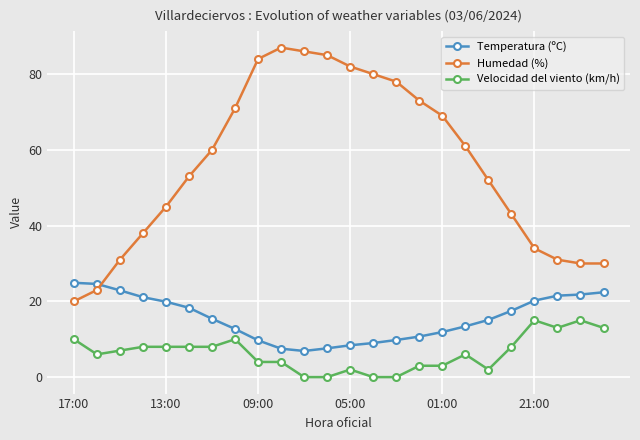

List the series in order of their overall mean, lowest first.

Velocidad del viento (km/h), Temperatura (ºC), Humedad (%)